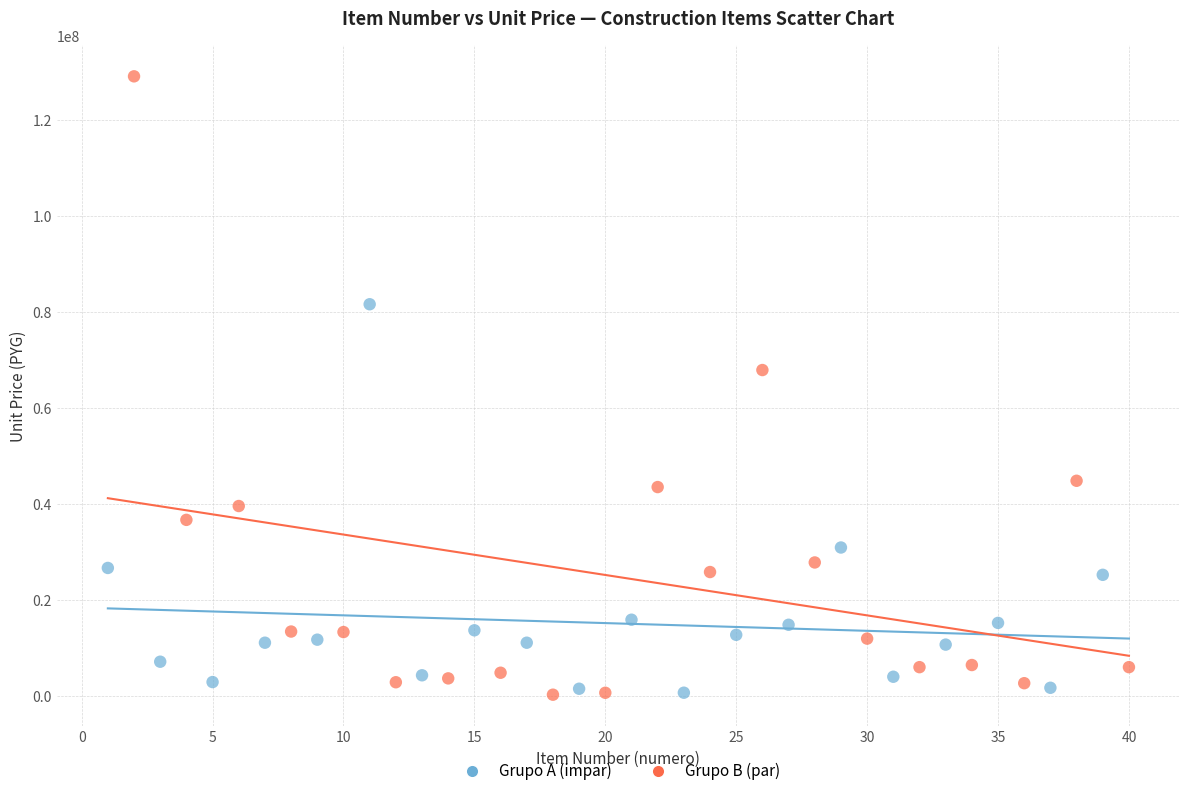

Which series contains the highest Y value?

Grupo B (par)